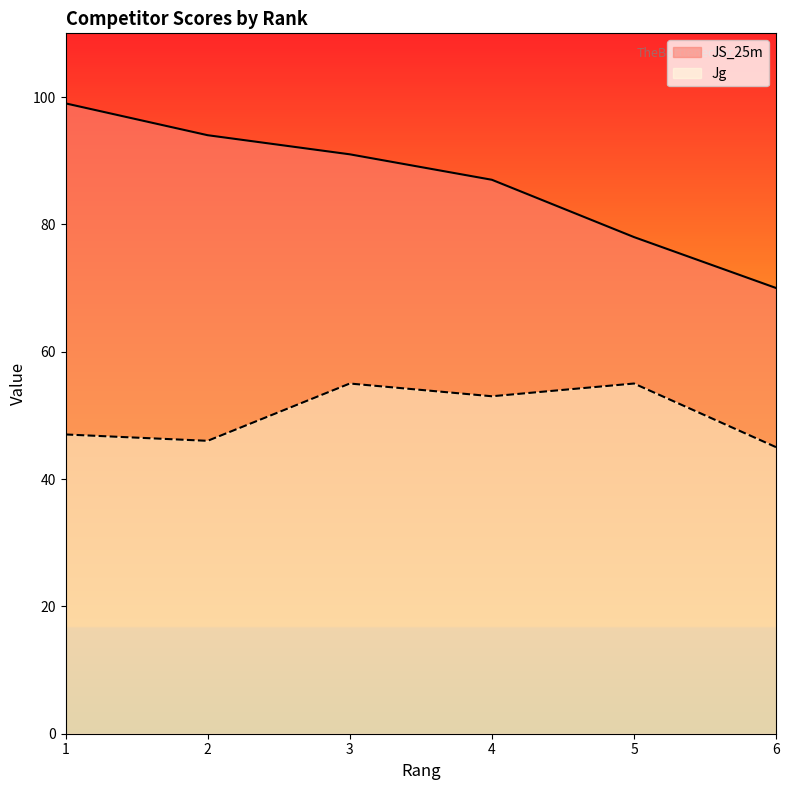

Rank the series at 3 from highest to lowest value.

JS_25m, Jg